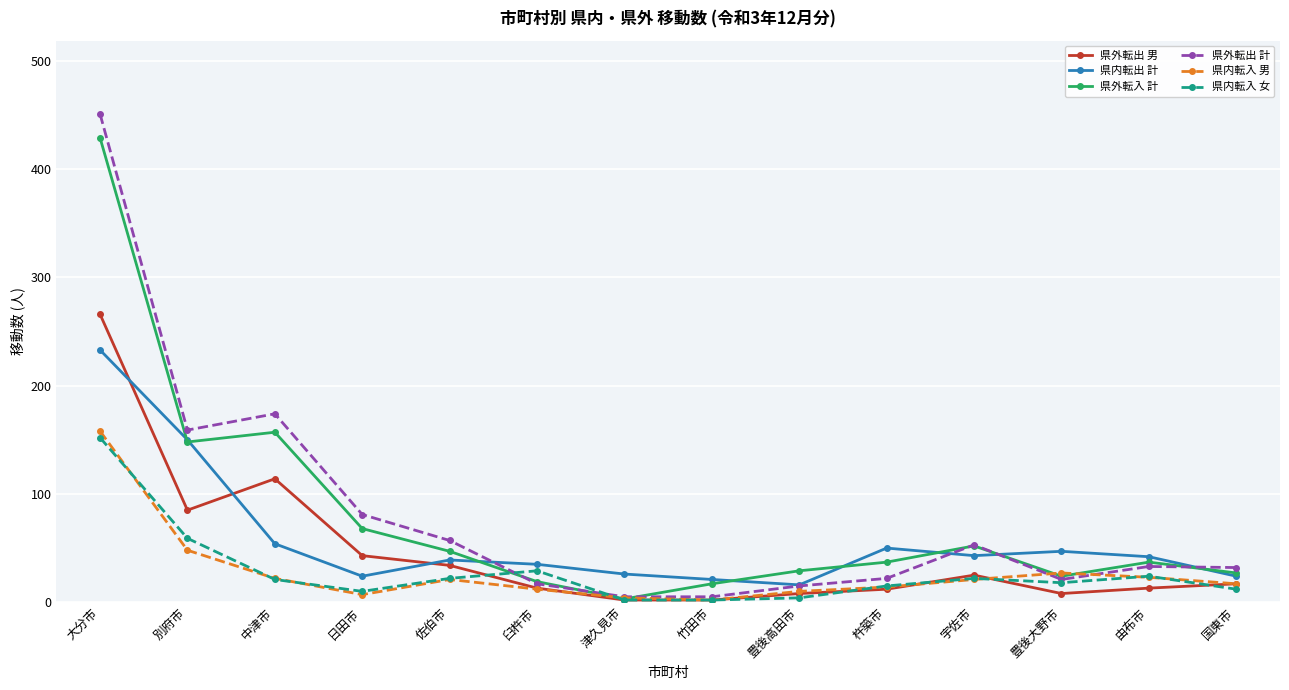

What is the highest value of the 県内転入 女 series?

152